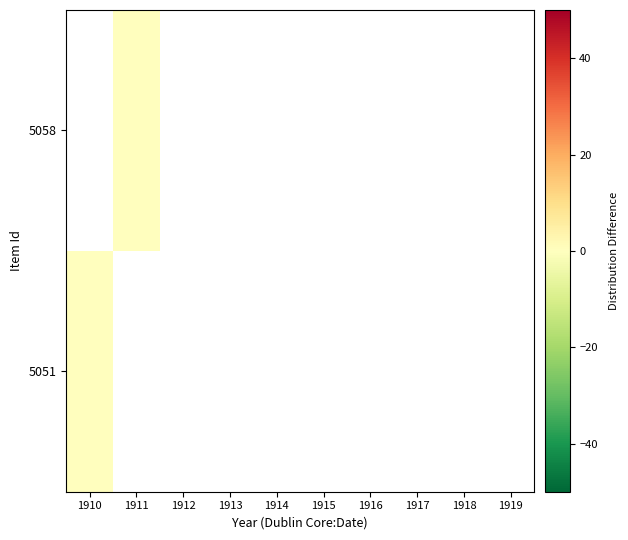

What is the total value across all series at 1912?

-3820